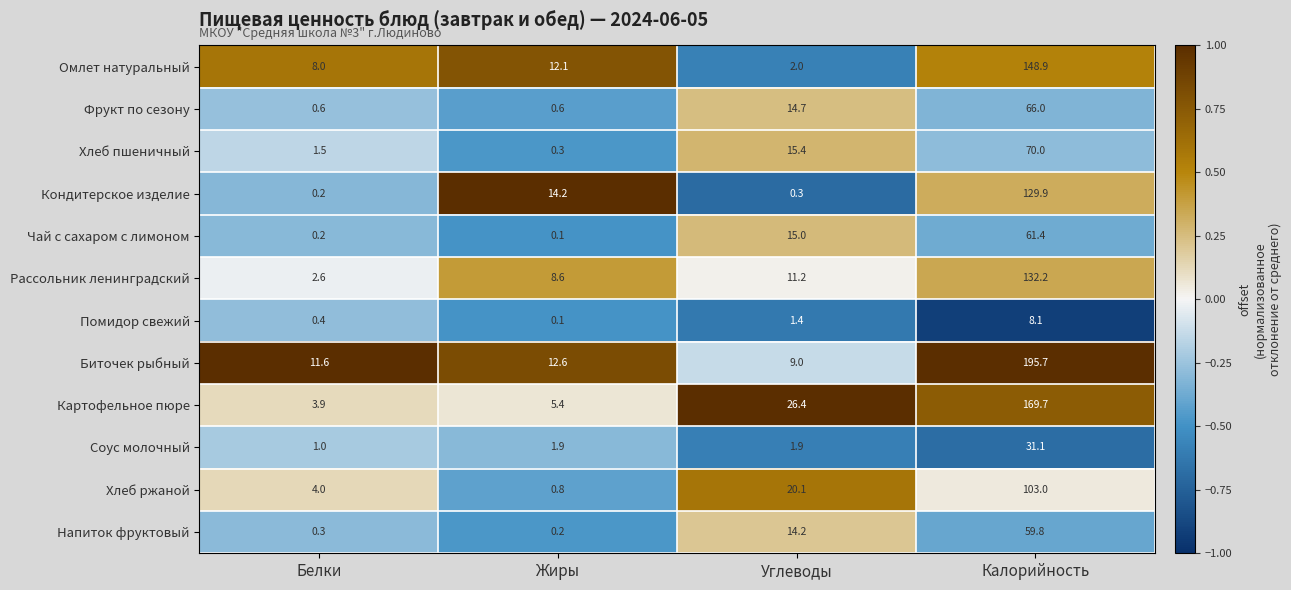

What is the spread (max minus min) of values at Белки?

11.4